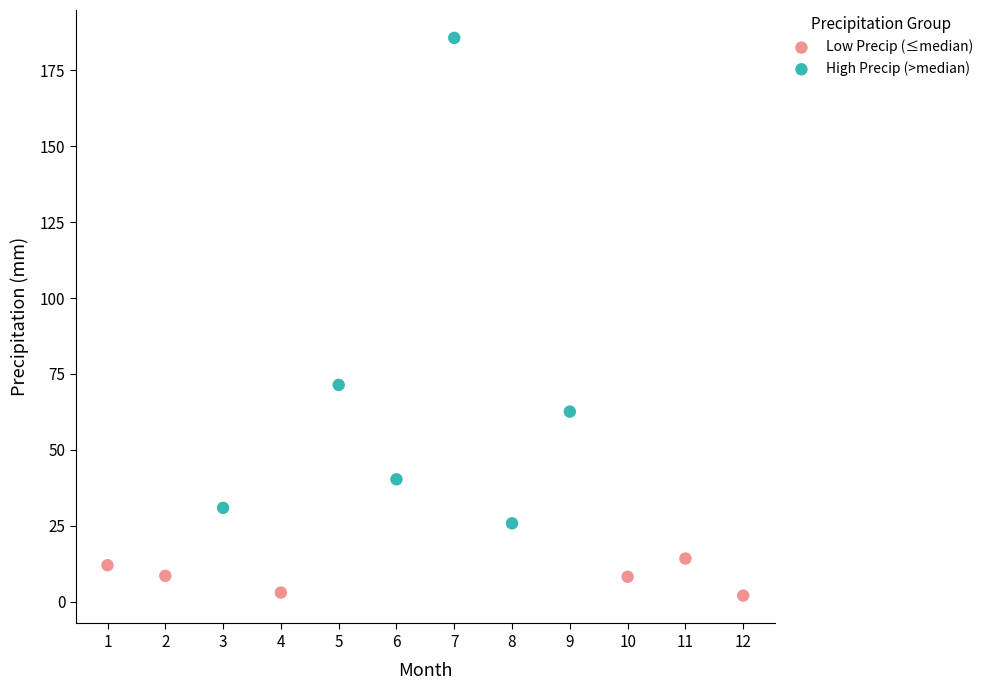

Which series contains the highest Y value?

High Precip (>median)